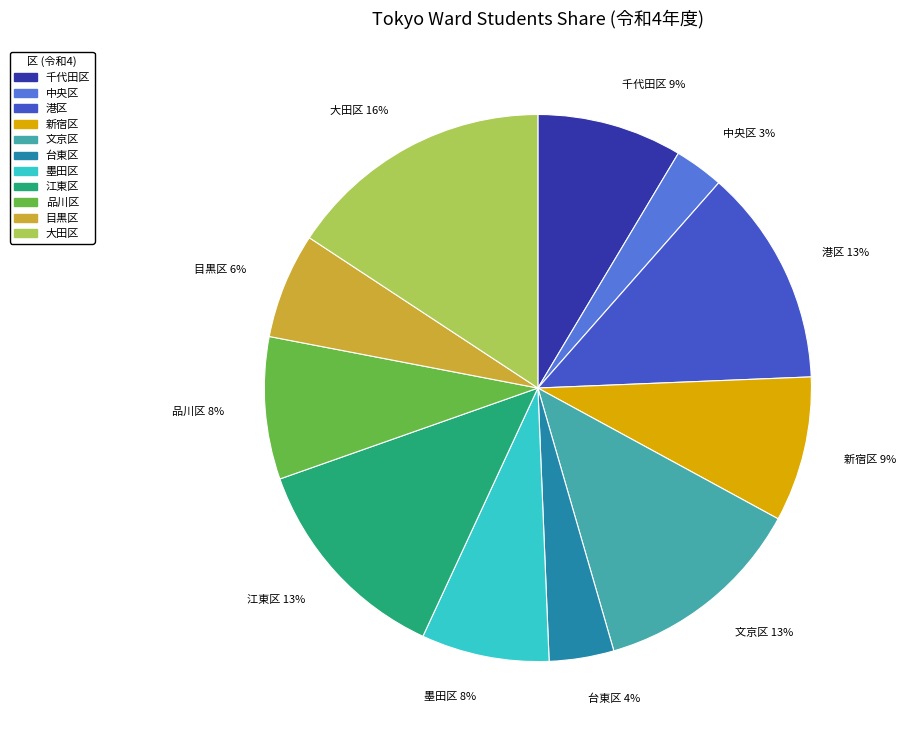

Does 品川区 represent more than half of the total?

No